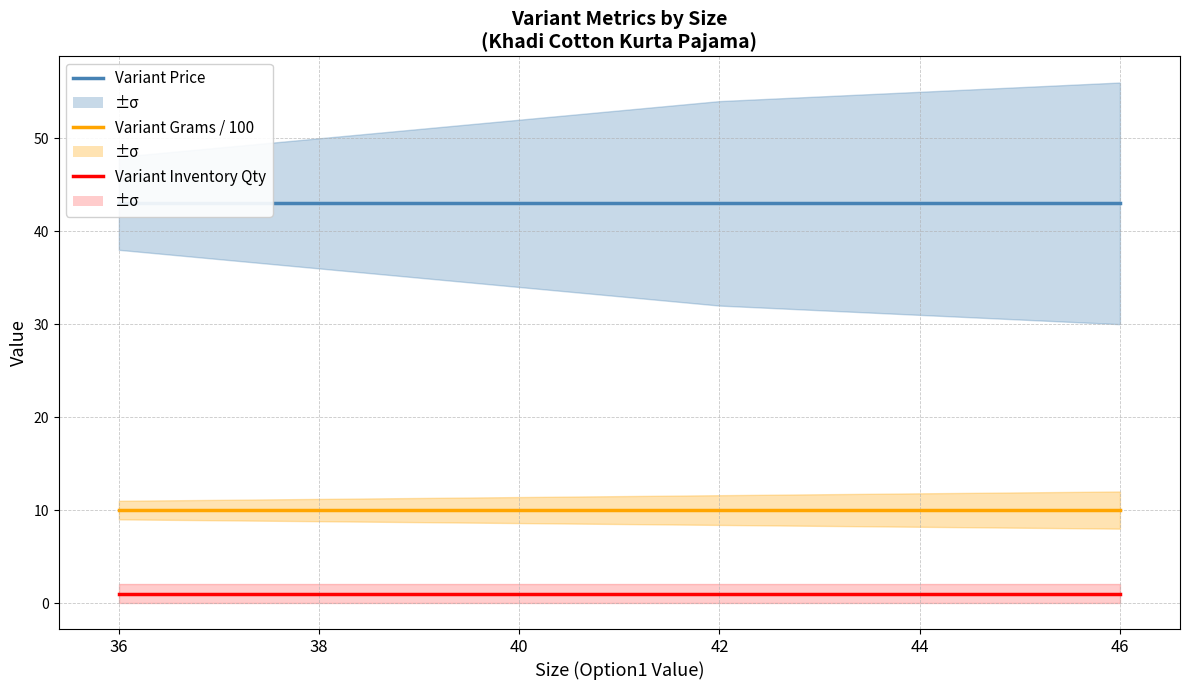

Read the Variant Grams / 100 value at 42.

10